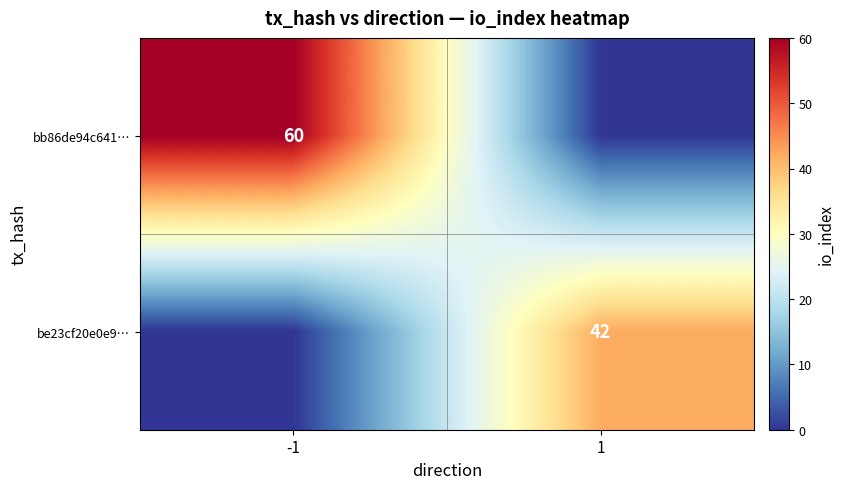

Is it true that be23cf20e0e9… equals 15 at 1?

False